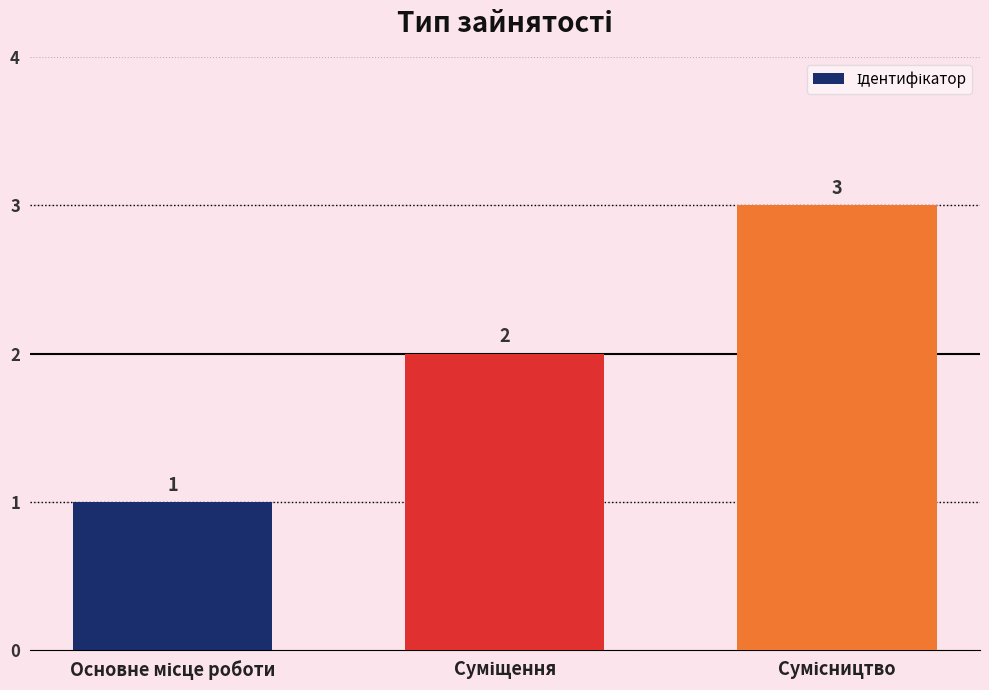

Reading left to right, what are all the values shown in this chart?

1	2	3